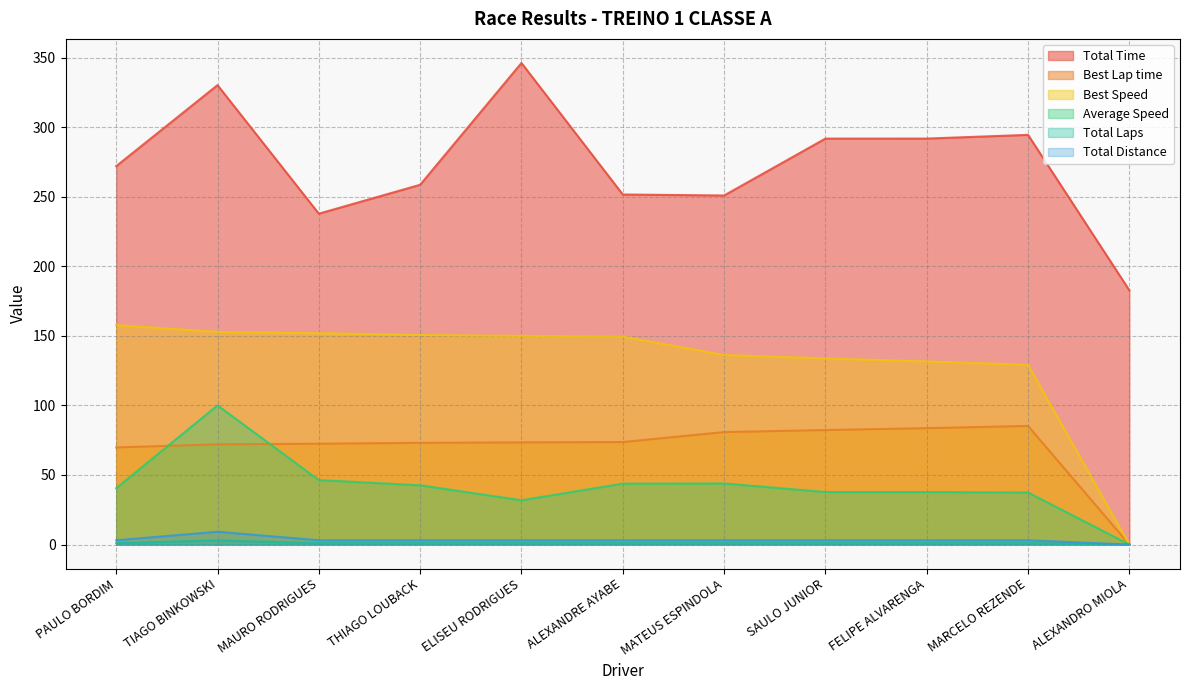

What is the difference between the second highest and minimum values in the Best Lap time series?

83.6